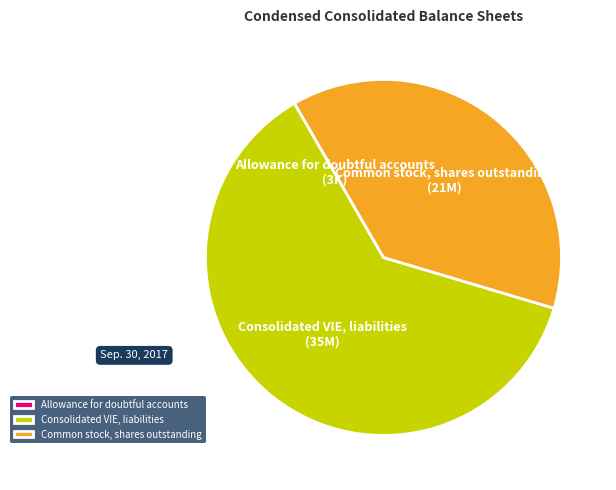

True or false: Consolidated VIE, liabilities accounts for 48% of the total.

False